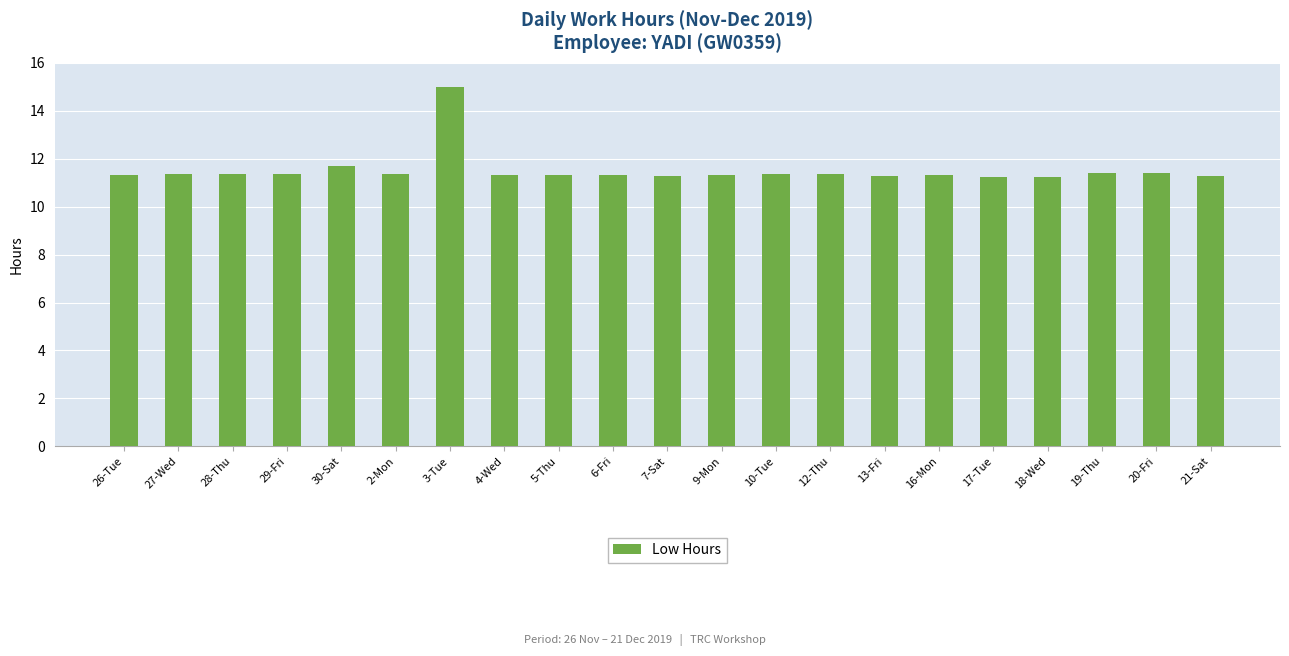

What is the label of the 4th bar from the left?

29-Fri